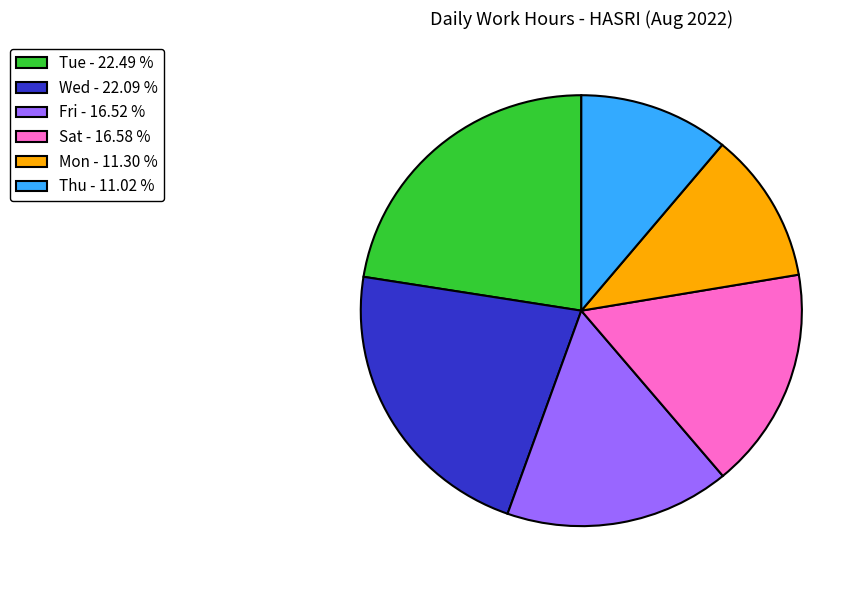

Is there any slice that represents more than half of the pie?

No